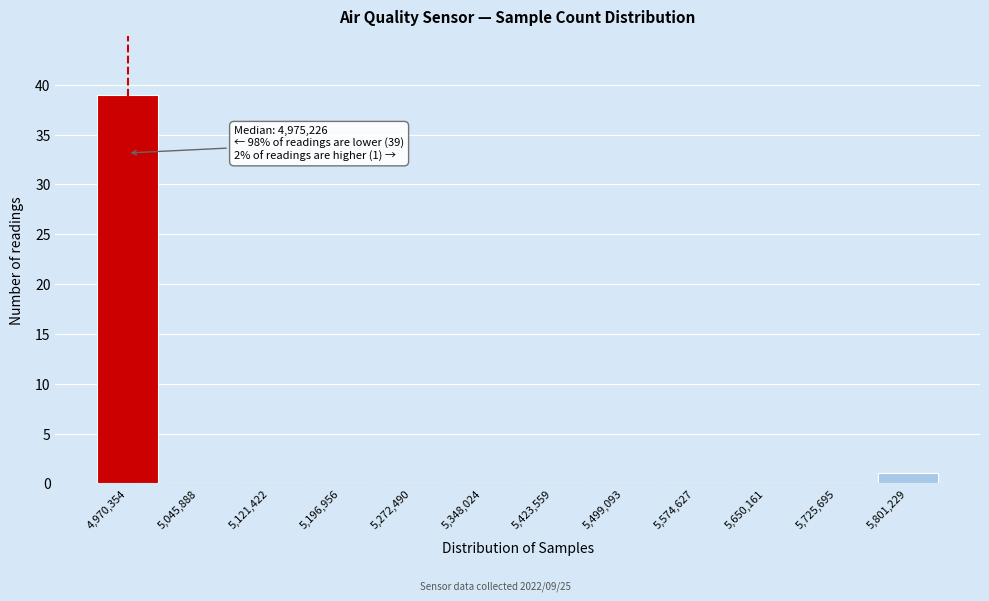

Reading left to right, extract all data points from this chart.

4,970,354=39	5,045,888=0	5,121,422=0	5,196,956=0	5,272,490=0	5,348,024=0	5,423,559=0	5,499,093=0	5,574,627=0	5,650,161=0	5,725,695=0	5,801,229=1